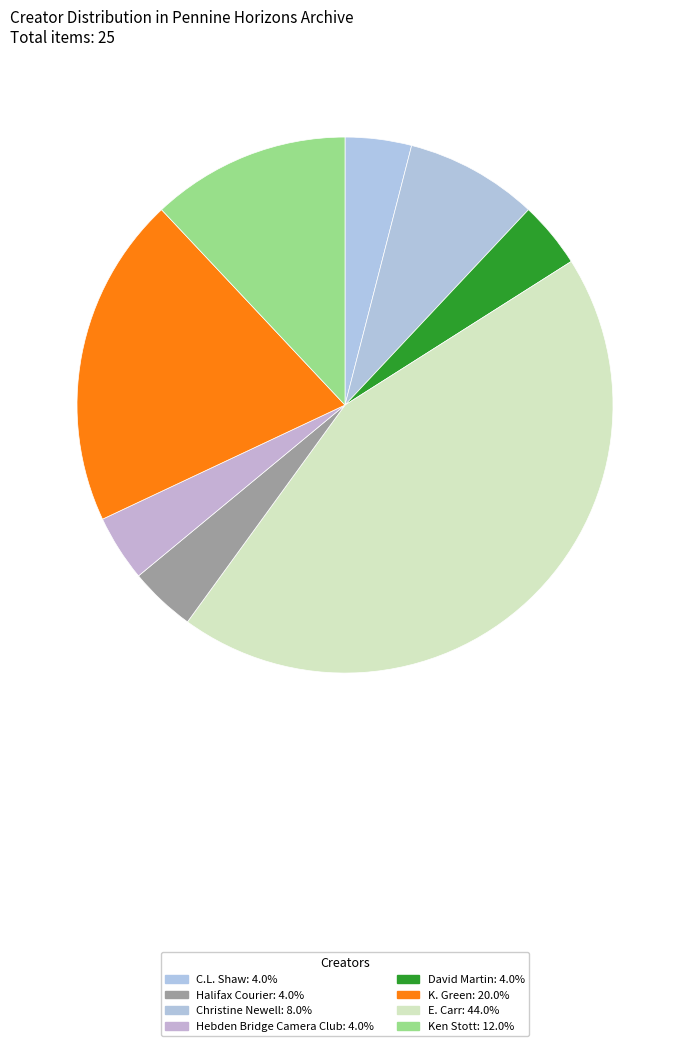

Which category has the smallest portion of the pie?

C.L. Shaw